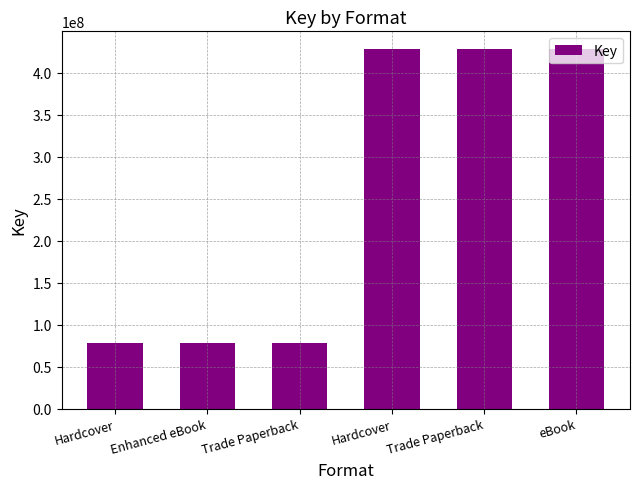

What is the label of the 5th bar from the left?

Trade Paperback